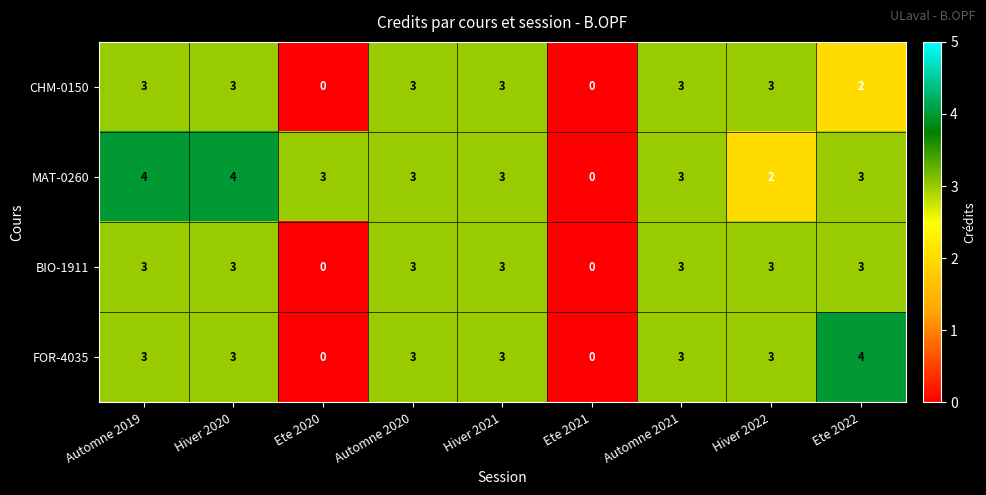

Between Hiver 2020 and Ete 2021, which series saw the biggest shift?

MAT-0260